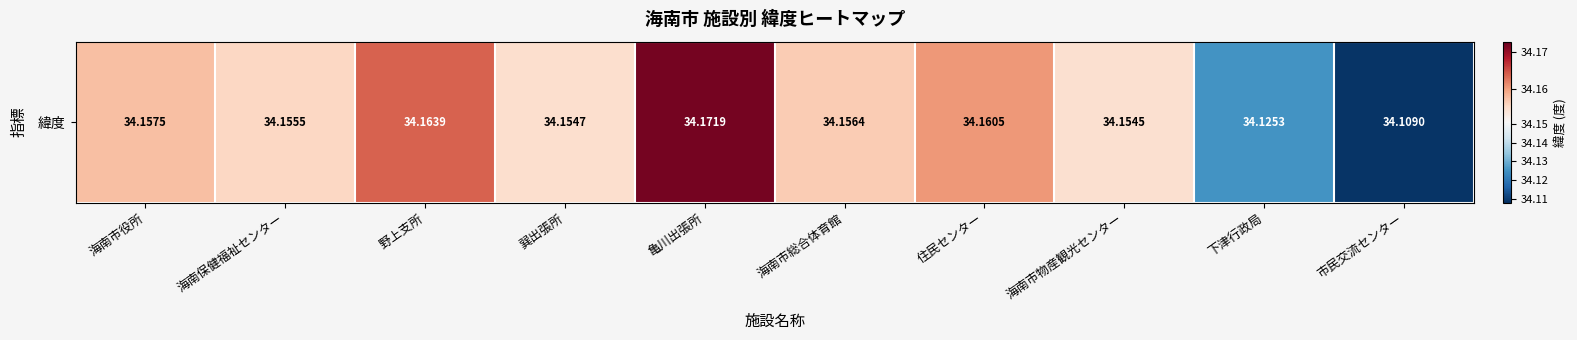

Reading left to right, what are all the values shown in this chart?

34.2	34.2	34.2	34.2	34.2	34.2	34.2	34.2	34.1	34.1